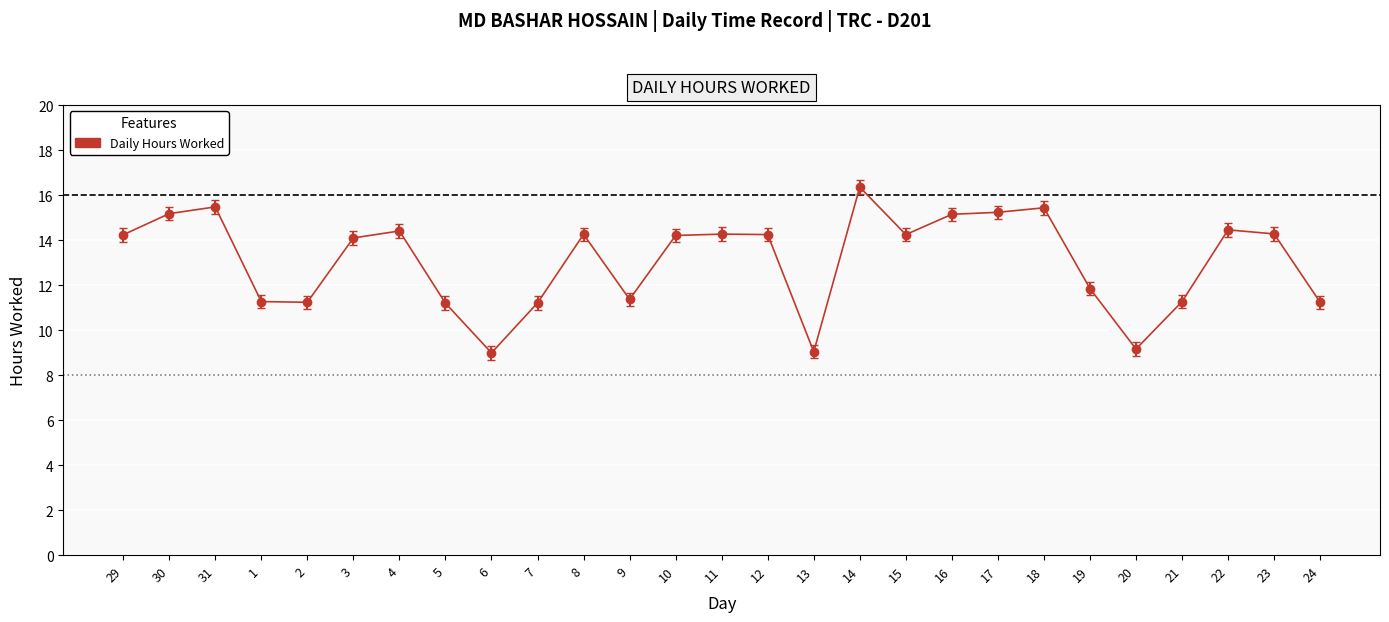

What is the label of the 8th point from the left?

5